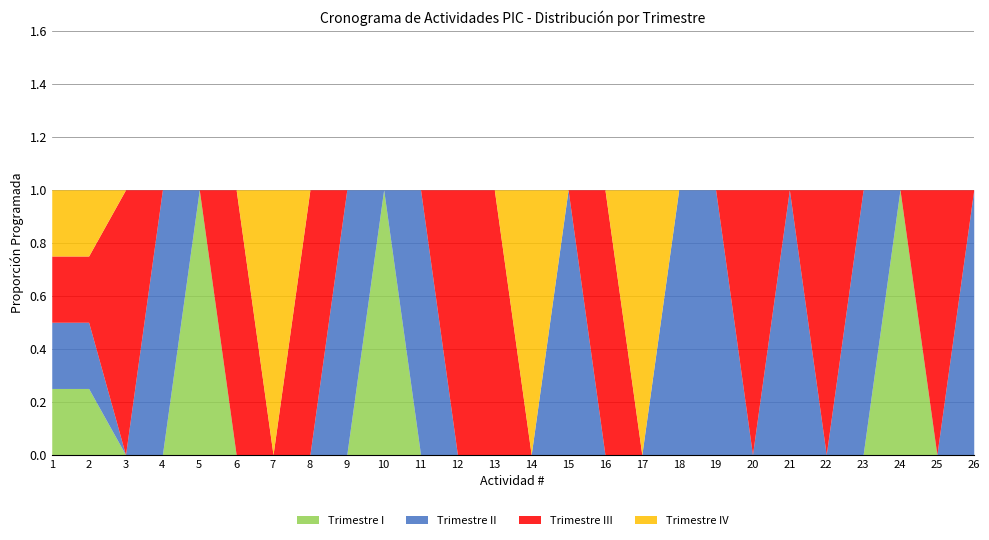

Between which two adjacent categories do Trimestre III and Trimestre I first intersect?

5 and 6